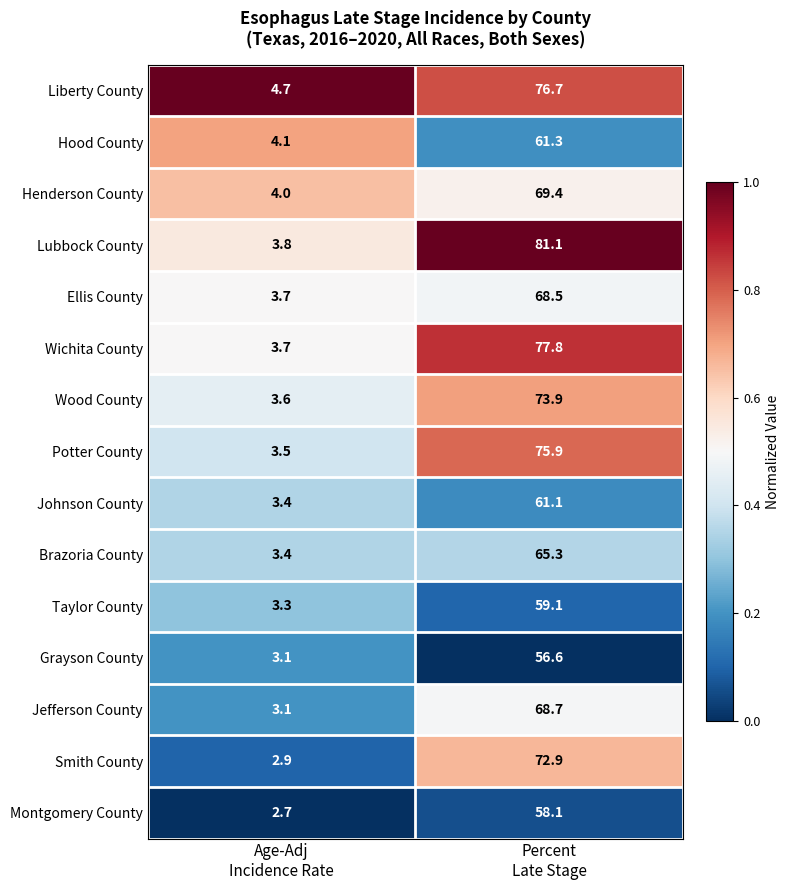

What is the greatest value displayed?

81.1